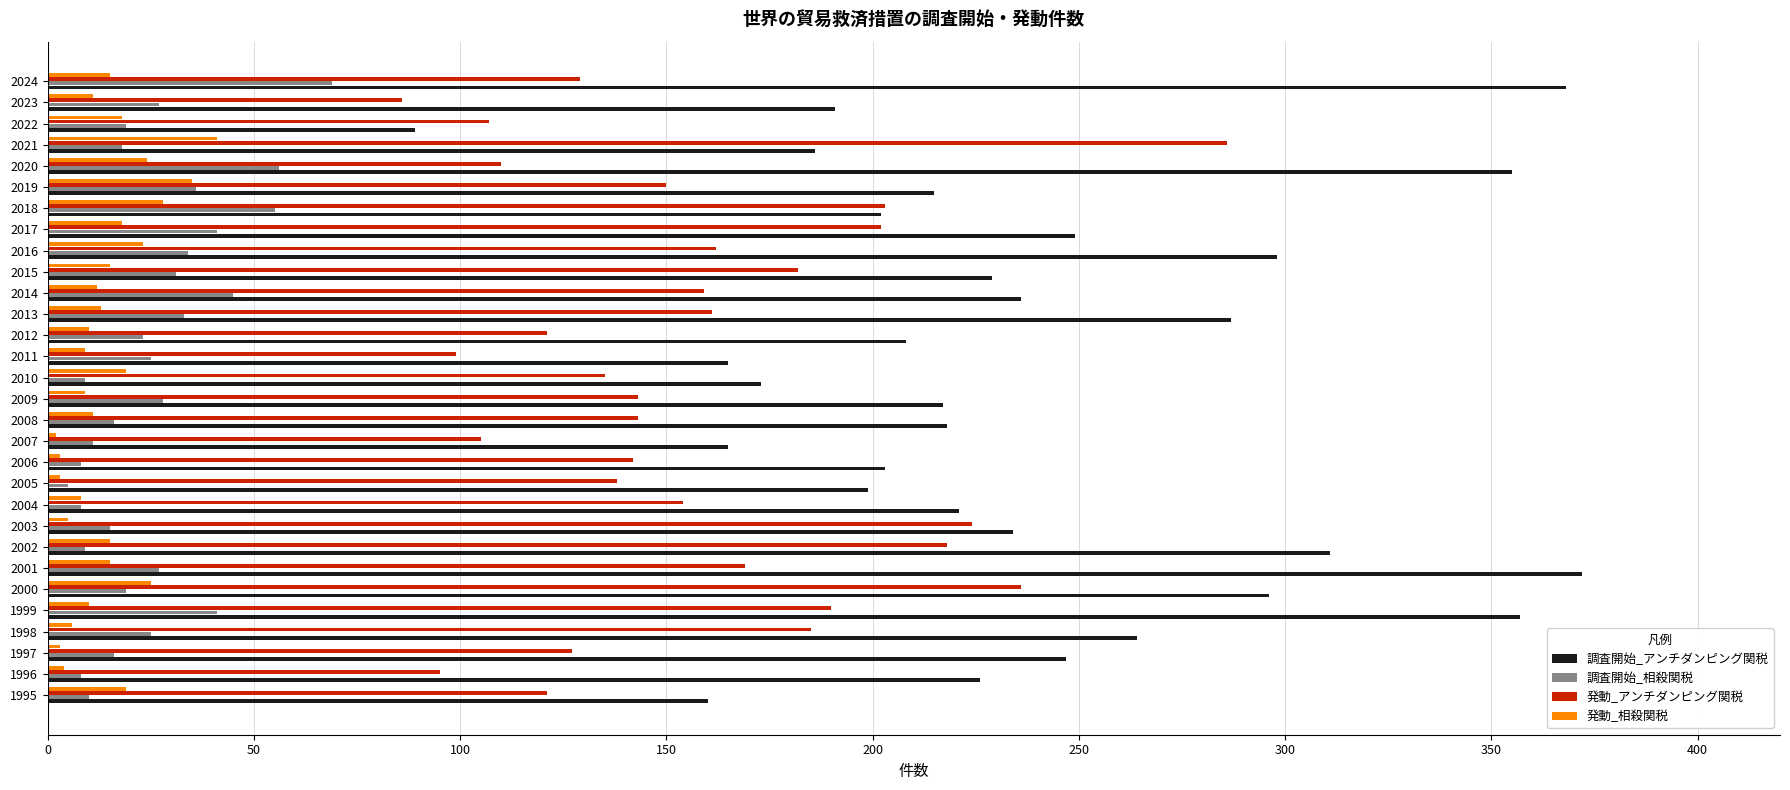

At which category is the sum across all series the highest?

1999